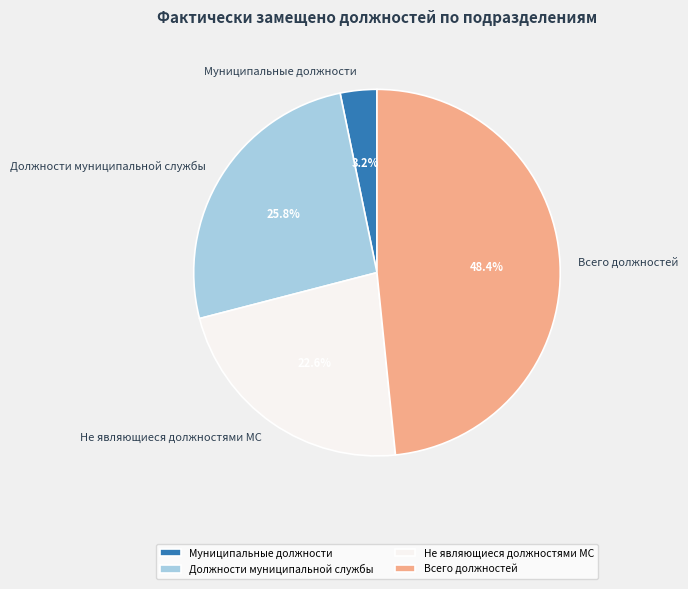

Rank the categories by value from highest to lowest.

Всего должностей, Должности муниципальной службы, Не являющиеся должностями МС, Муниципальные должности